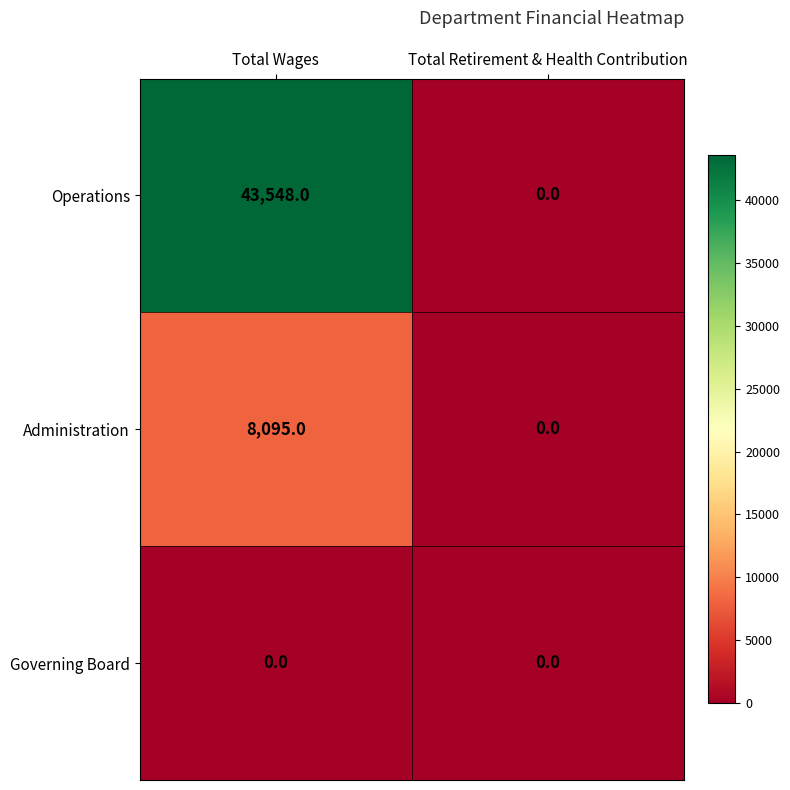

What is the average value of the Administration series?

4048